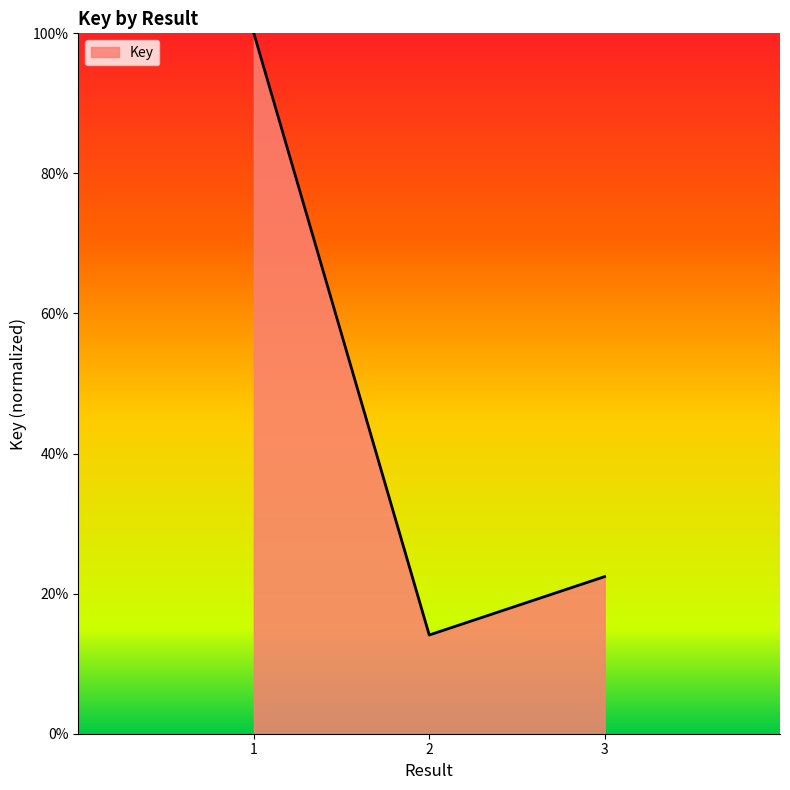

Does the chart display data point markers on the line(s)?

No